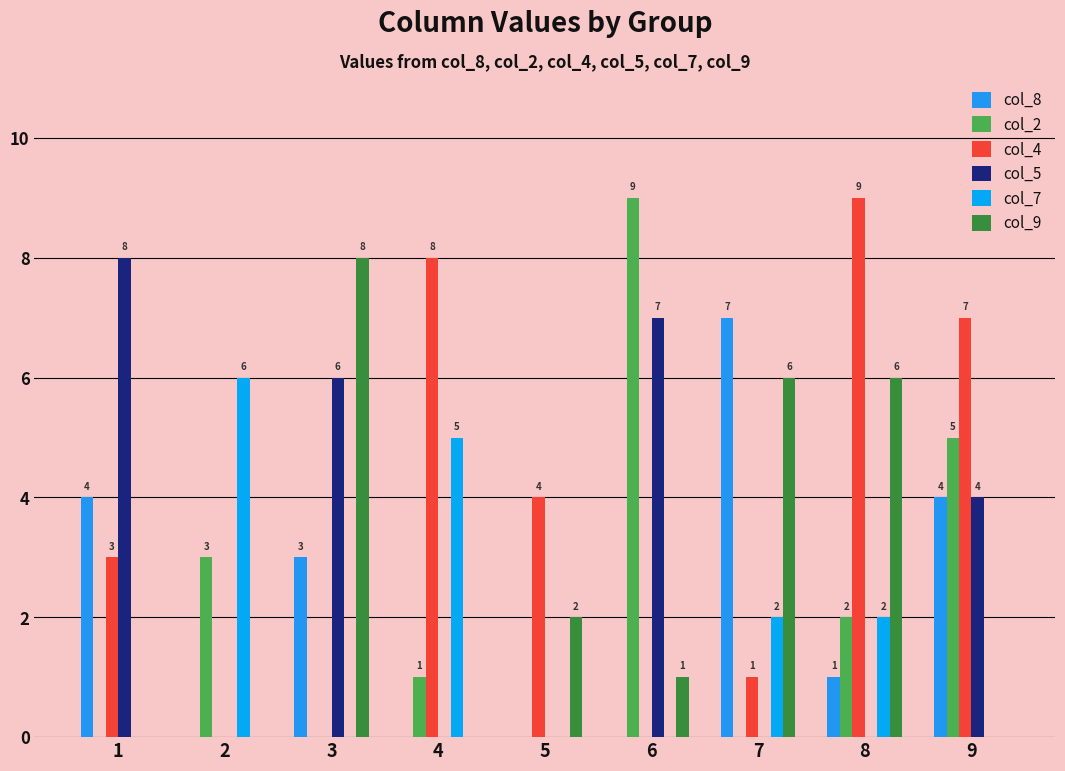

Rank the series at 9 from lowest to highest value.

col_7, col_9, col_8, col_5, col_2, col_4